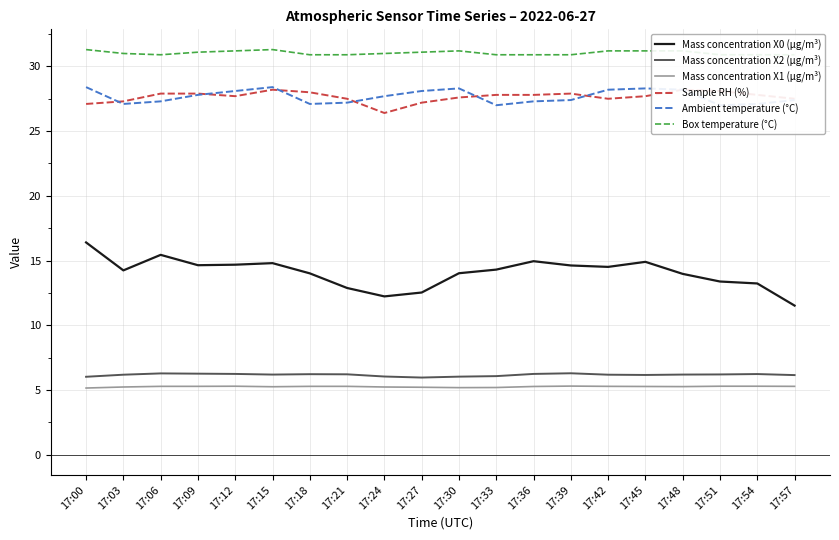

What is the minimum value shown in the chart?

5.2